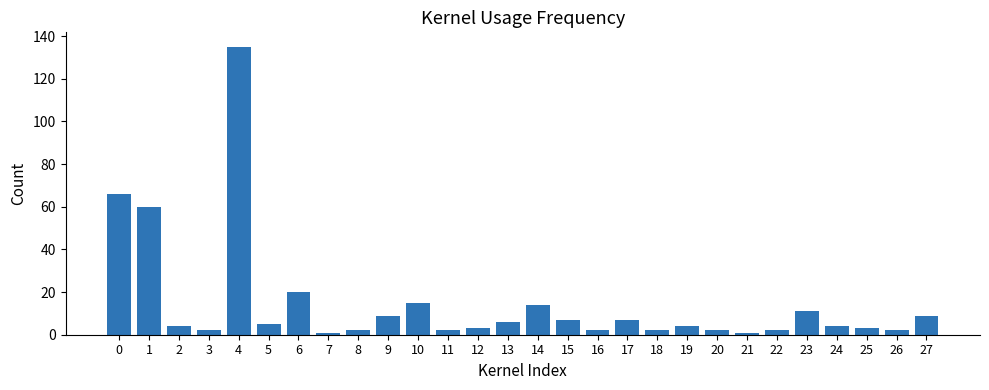

Reading left to right, list all the values displayed in this chart.

0=66	1=60	2=4	3=2	4=135	5=5	6=20	7=1	8=2	9=9	10=15	11=2	12=3	13=6	14=14	15=7	16=2	17=7	18=2	19=4	20=2	21=1	22=2	23=11	24=4	25=3	26=2	27=9